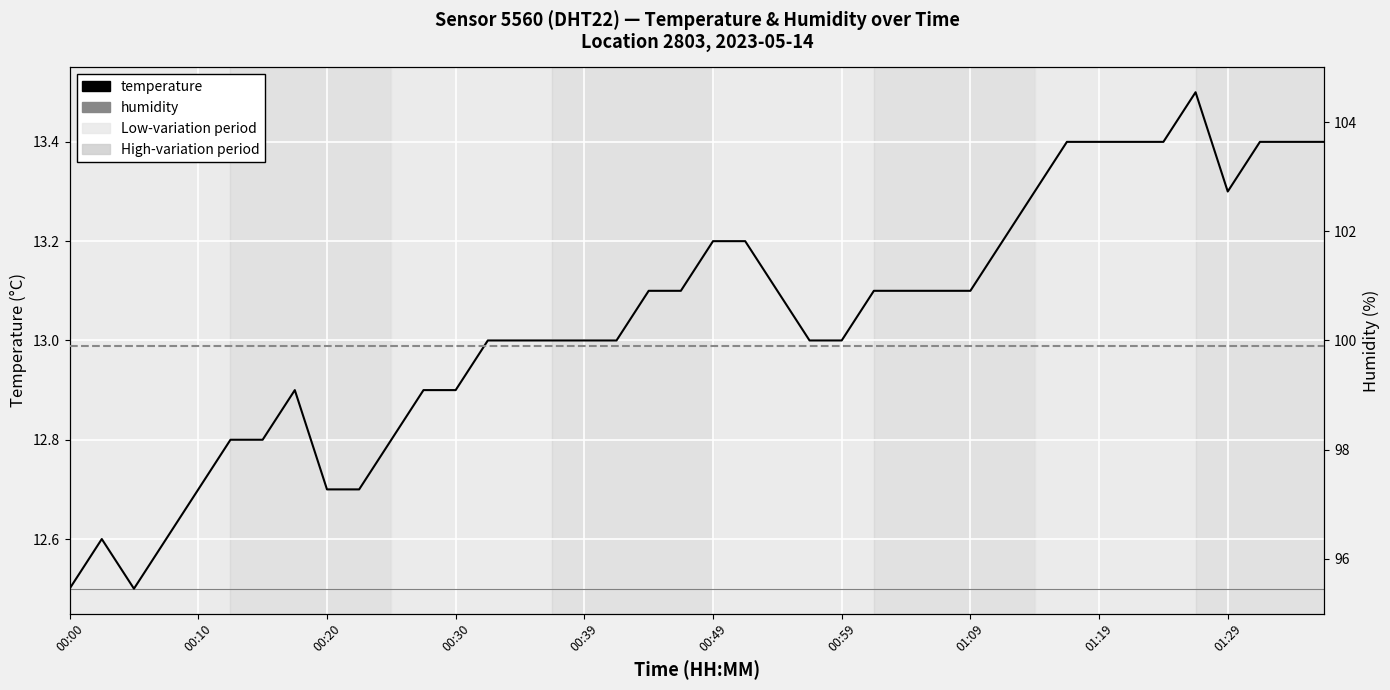

True or false: temperature and humidity intersect in this chart.

False